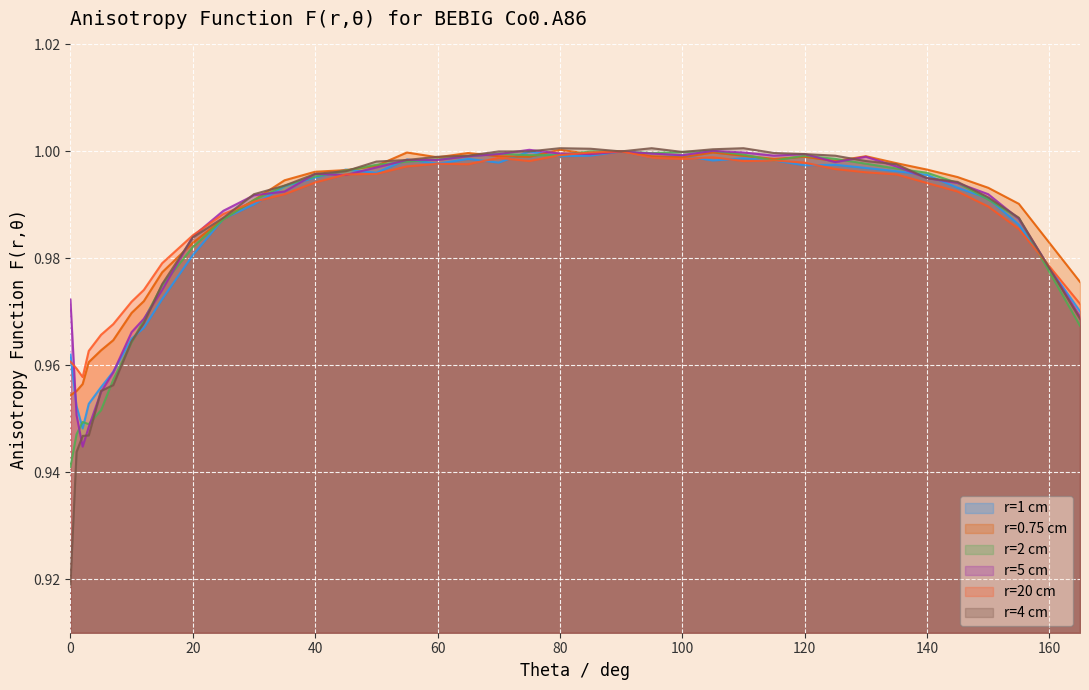

Reading left to right, transcribe all the data shown in this chart.

r=1 cm: 1.0	1.0	0.9	1.0	1.0	1.0	1.0	1.0	1.0	1.0	1.0	1.0	1.0	1.0	1.0	1.0	1.0	1.0	1.0	1.0	1.0	1.0	1.0	1.0	1.0	1.0	1.0	1.0	1.0	1.0	1.0	1.0	1.0	1.0	1.0	1.0	1.0	1.0
r=0.75 cm: 1.0	1.0	1.0	1.0	1.0	1.0	1.0	1.0	1.0	1.0	1.0	1.0	1.0	1.0	1.0	1.0	1.0	1.0	1.0	1.0	1.0	1.0	1.0	1.0	1.0	1.0	1.0	1.0	1.0	1.0	1.0	1.0	1.0	1.0	1.0	1.0	1.0	1.0
r=2 cm: 0.9	0.9	0.9	0.9	1.0	1.0	1.0	1.0	1.0	1.0	1.0	1.0	1.0	1.0	1.0	1.0	1.0	1.0	1.0	1.0	1.0	1.0	1.0	1.0	1.0	1.0	1.0	1.0	1.0	1.0	1.0	1.0	1.0	1.0	1.0	1.0	1.0	1.0
r=5 cm: 1.0	1.0	0.9	0.9	1.0	1.0	1.0	1.0	1.0	1.0	1.0	1.0	1.0	1.0	1.0	1.0	1.0	1.0	1.0	1.0	1.0	1.0	1.0	1.0	1.0	1.0	1.0	1.0	1.0	1.0	1.0	1.0	1.0	1.0	1.0	1.0	1.0	1.0
r=20 cm: 1.0	1.0	1.0	1.0	1.0	1.0	1.0	1.0	1.0	1.0	1.0	1.0	1.0	1.0	1.0	1.0	1.0	1.0	1.0	1.0	1.0	1.0	1.0	1.0	1.0	1.0	1.0	1.0	1.0	1.0	1.0	1.0	1.0	1.0	1.0	1.0	1.0	1.0
r=4 cm: 0.9	0.9	0.9	0.9	1.0	1.0	1.0	1.0	1.0	1.0	1.0	1.0	1.0	1.0	1.0	1.0	1.0	1.0	1.0	1.0	1.0	1.0	1.0	1.0	1.0	1.0	1.0	1.0	1.0	1.0	1.0	1.0	1.0	1.0	1.0	1.0	1.0	1.0